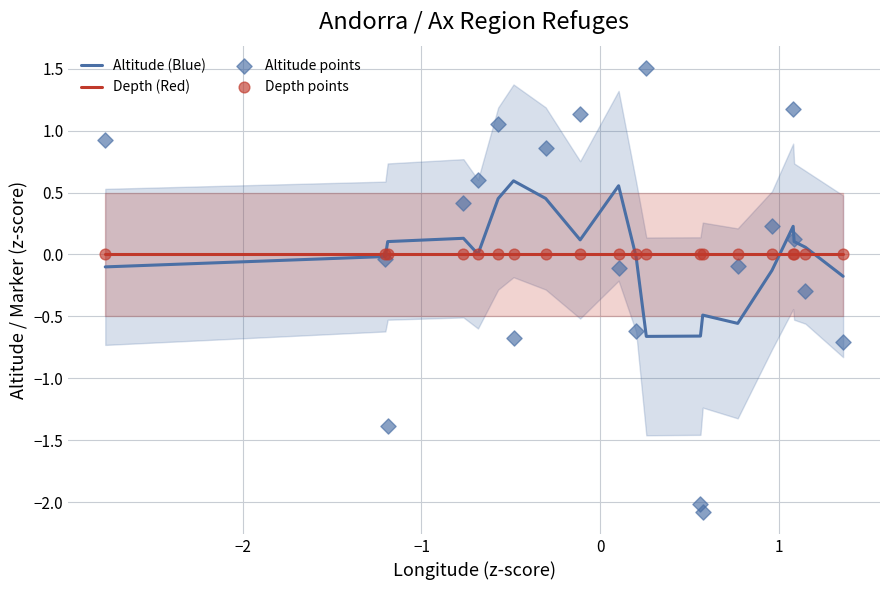

Is the value of Depth (Red) at 17 greater than the value of Depth points at 13?

No